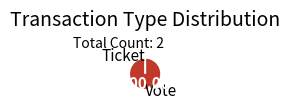

What is the majority slice?

Vote